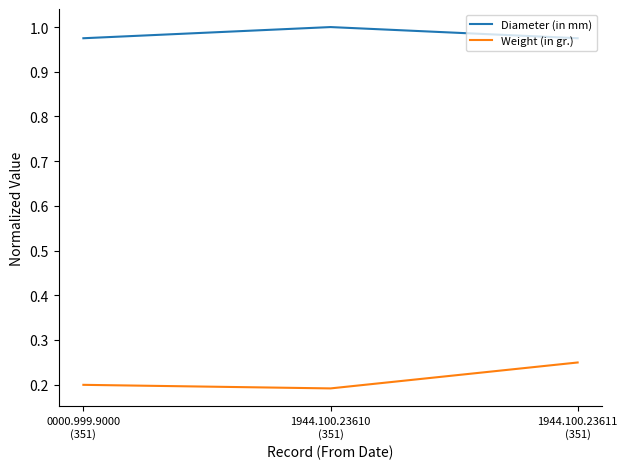

What is the sum of all Weight (in gr.) values?

0.6